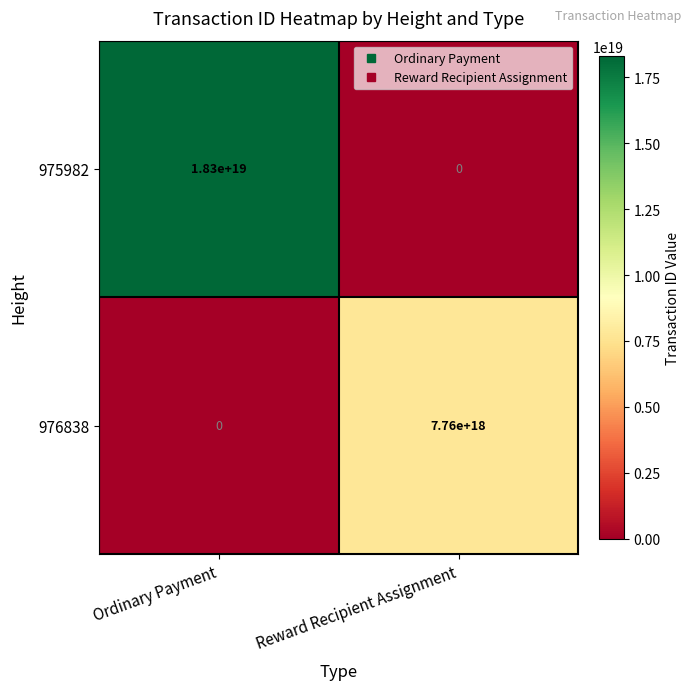

How many categories are shown in the chart?

2